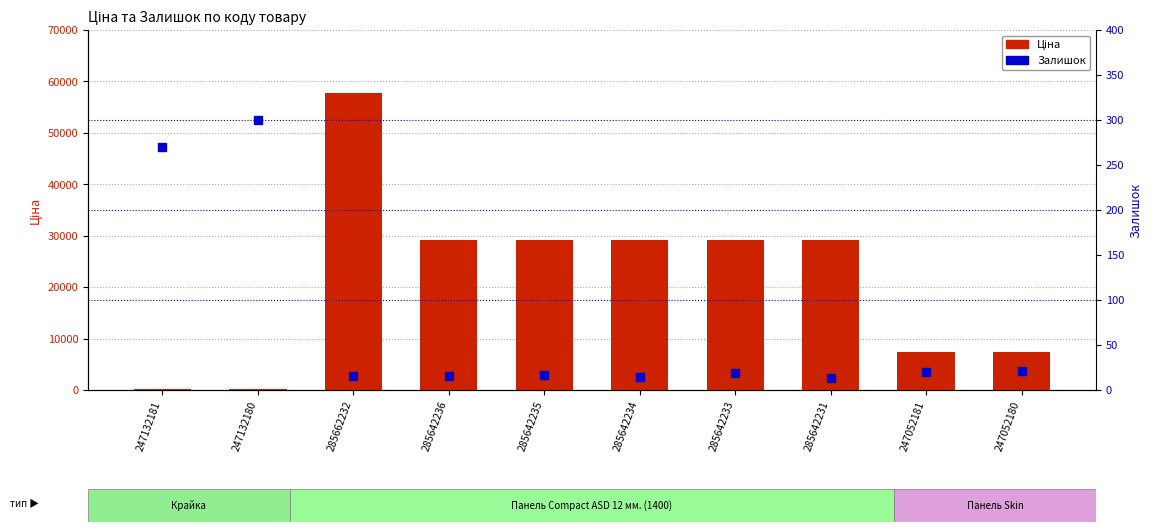

Which category has the lowest value across all series?

285642231